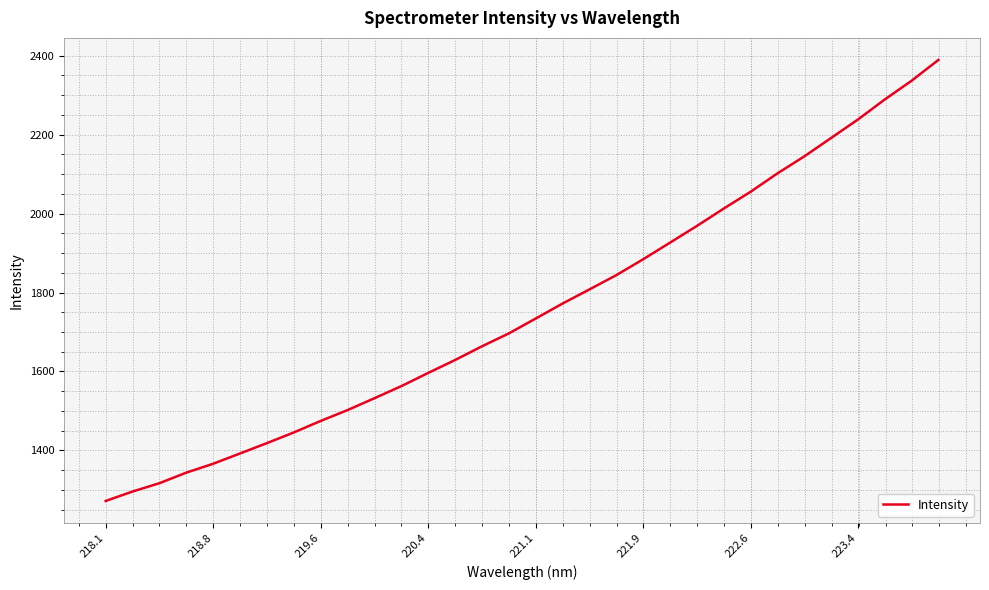

Reading left to right, extract all data points from this chart.

1271.8	1295.7	1316.8	1343.6	1366.2	1392.3	1418.5	1445.5	1474.7	1502.2	1532.2	1562.8	1596.3	1629.0	1663.7	1696.4	1734.1	1772.0	1807.8	1843.9	1884.2	1926.3	1968.5	2012.5	2055.1	2101.6	2144.8	2191.4	2238.2	2289.0	2336.4	2389.2